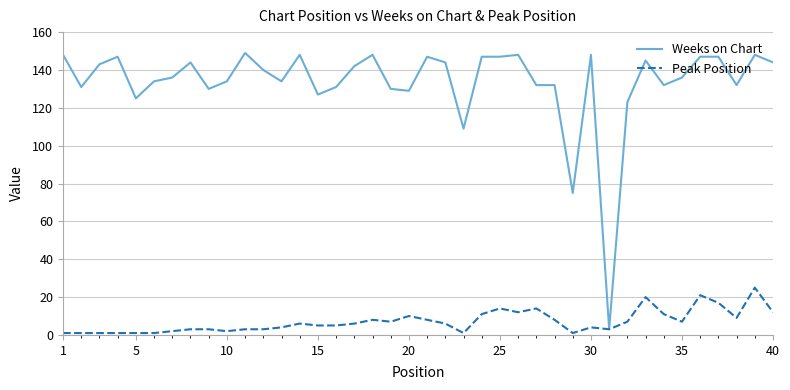

Which series has the largest range (max minus min)?

Weeks on Chart